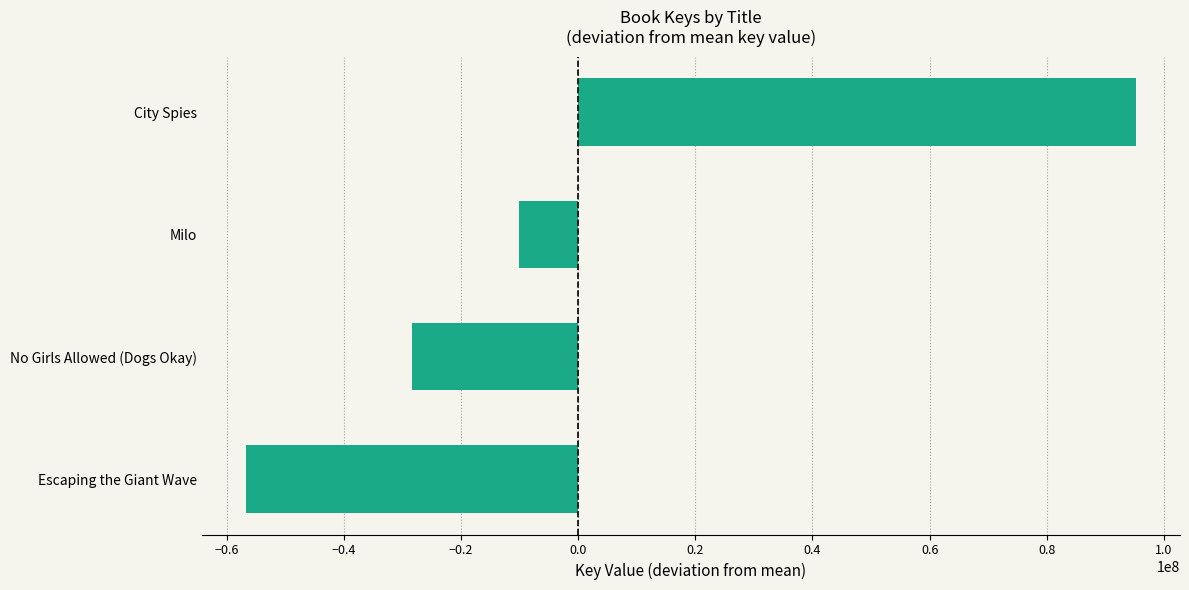

Which label corresponds to the smallest value in the chart?

Escaping the Giant Wave